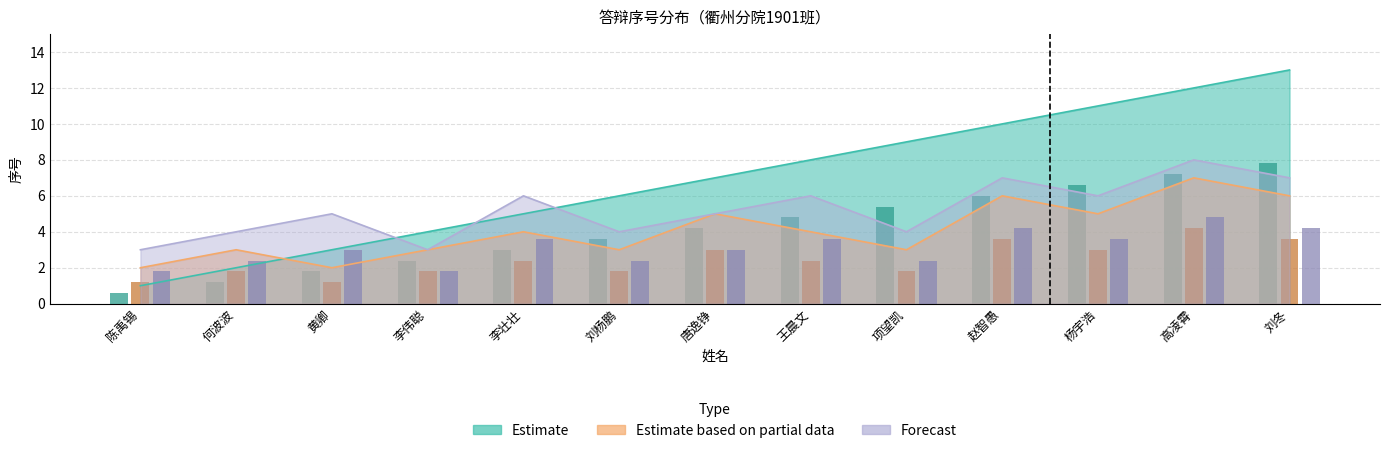

At how many categories does at least one series exceed 11?

2